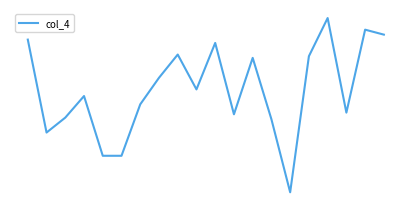

Does the chart have visible grid lines?

No